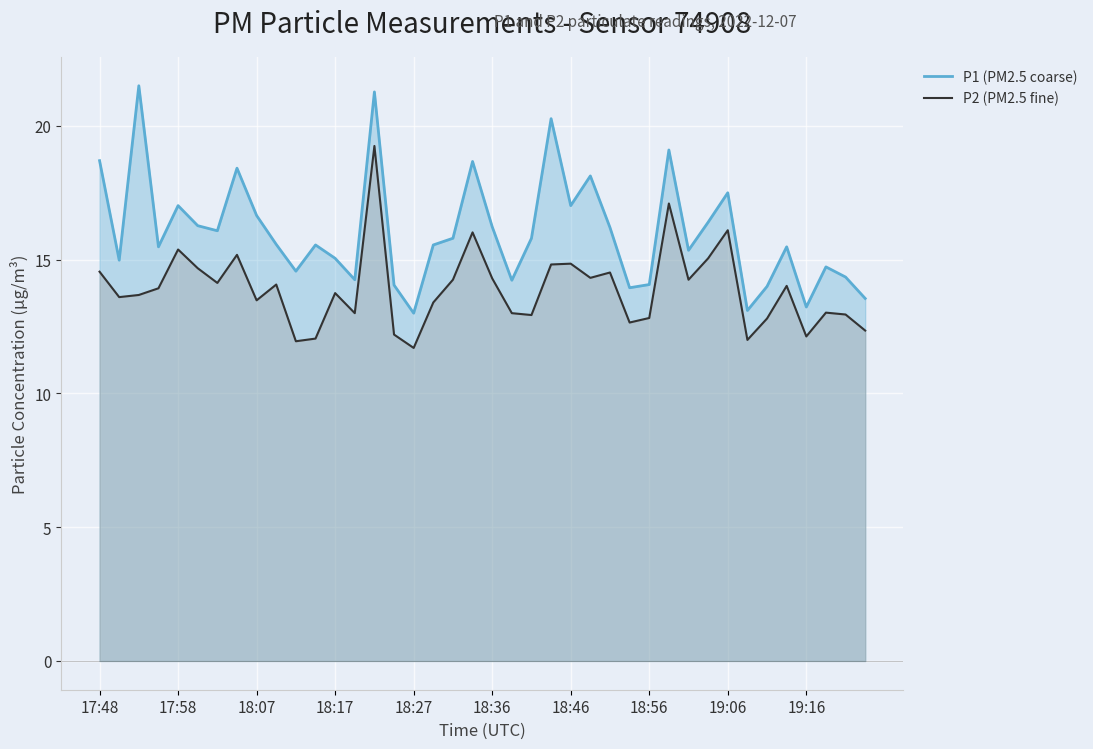

How many data points does each series have?

40